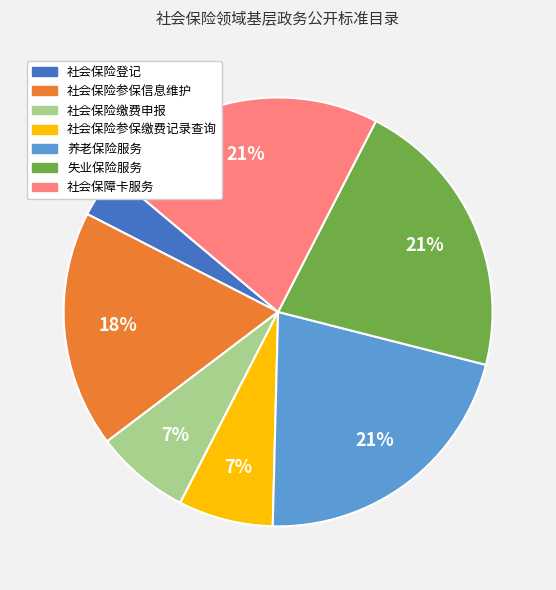

Do 社会保险登记 and 社会保险缴费申报 together represent more than half of the pie?

No